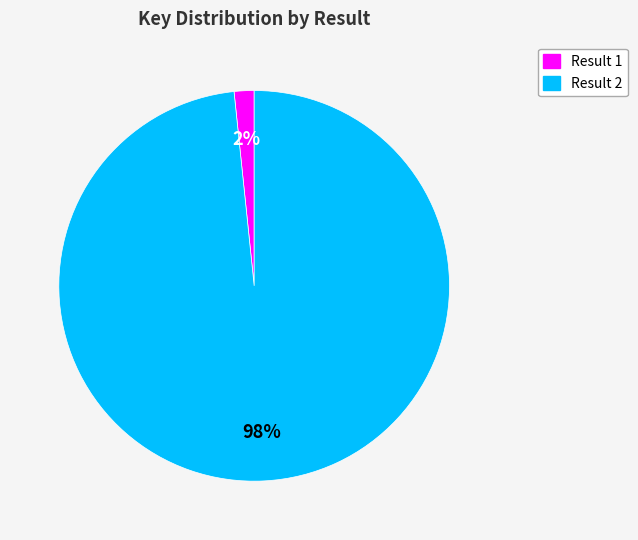

Does any single category account for the majority?

Yes